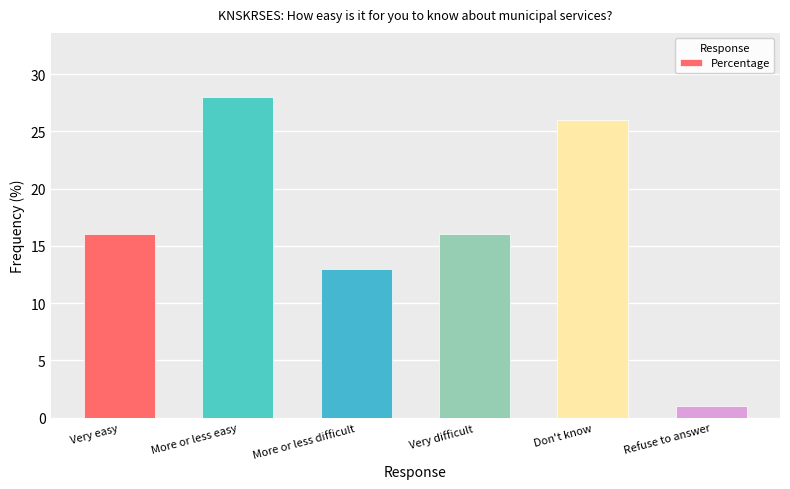

What is the difference between the values at Refuse to answer and Don't know?

25